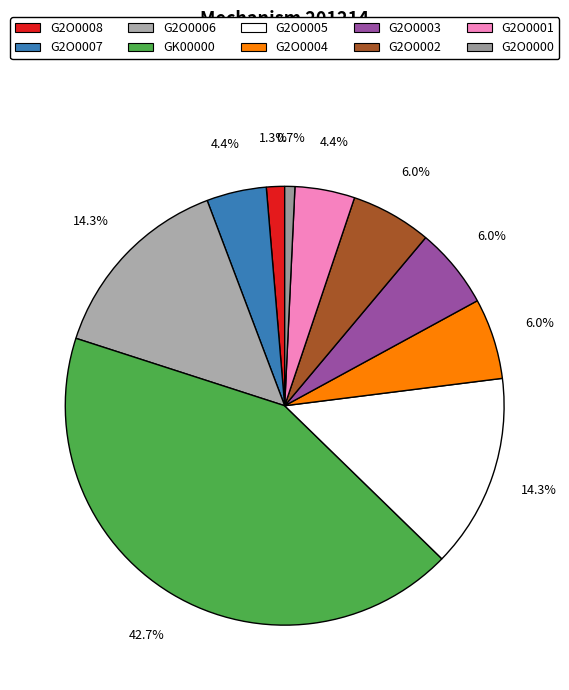

What is the total percentage of G2O0005 and G2O0008?

15.6%